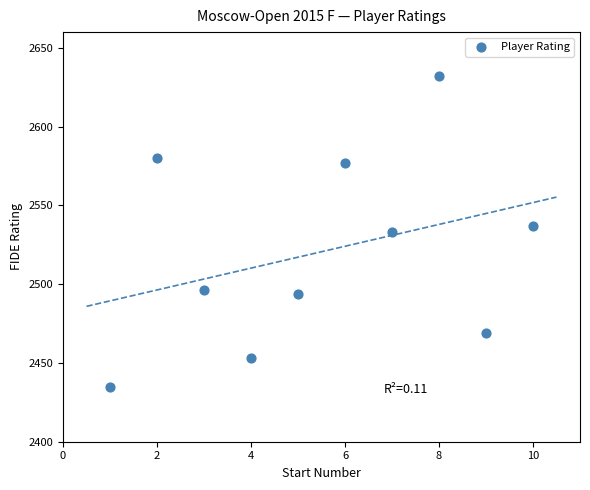

What is the average Y value?

2521